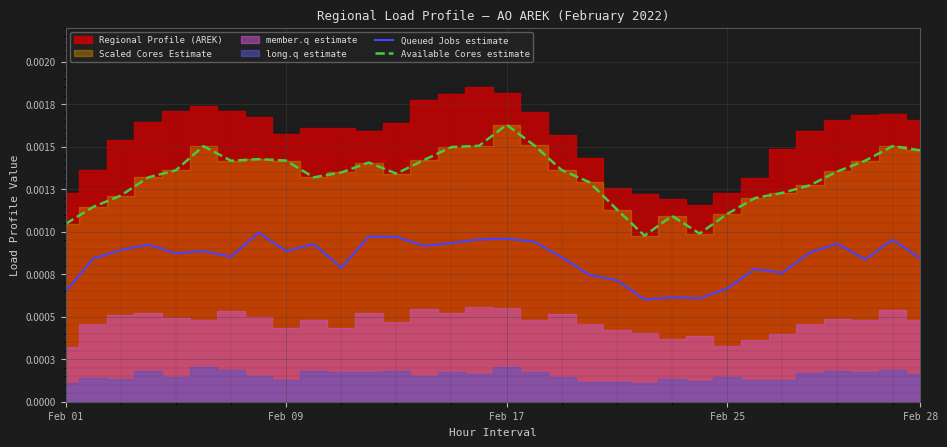

Is it true that Available Cores estimate equals 0.0 at Feb 01?

False